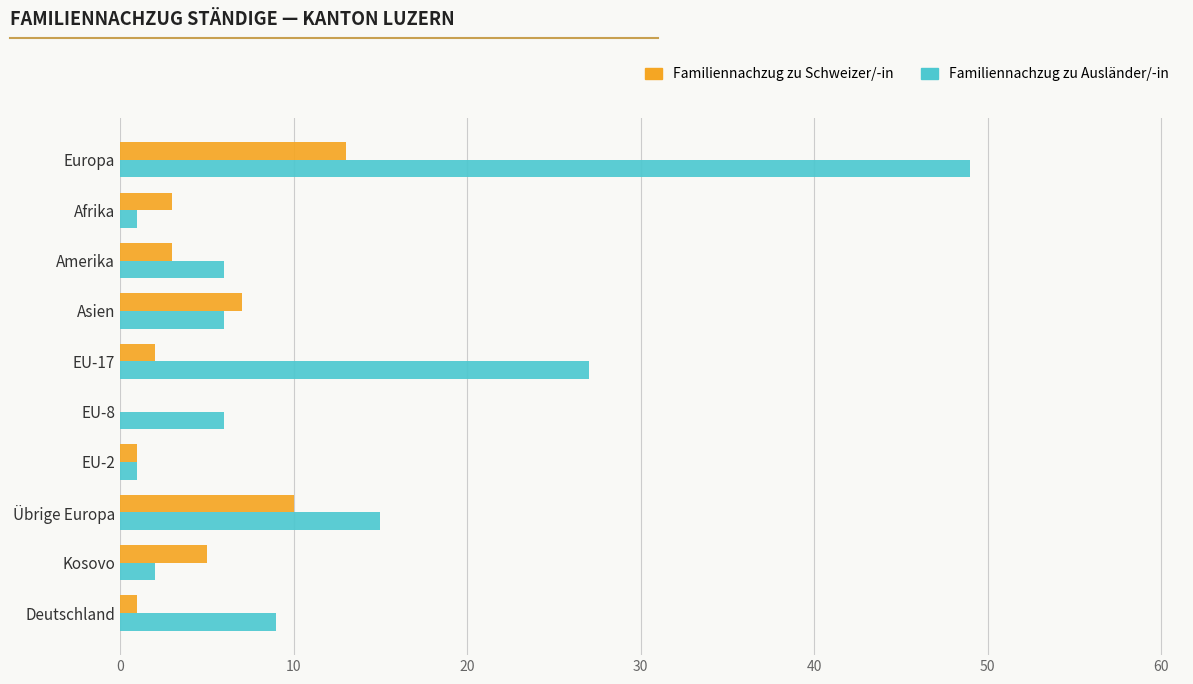

What is the sum of all Familiennachzug zu Ausländer/-in values?

122